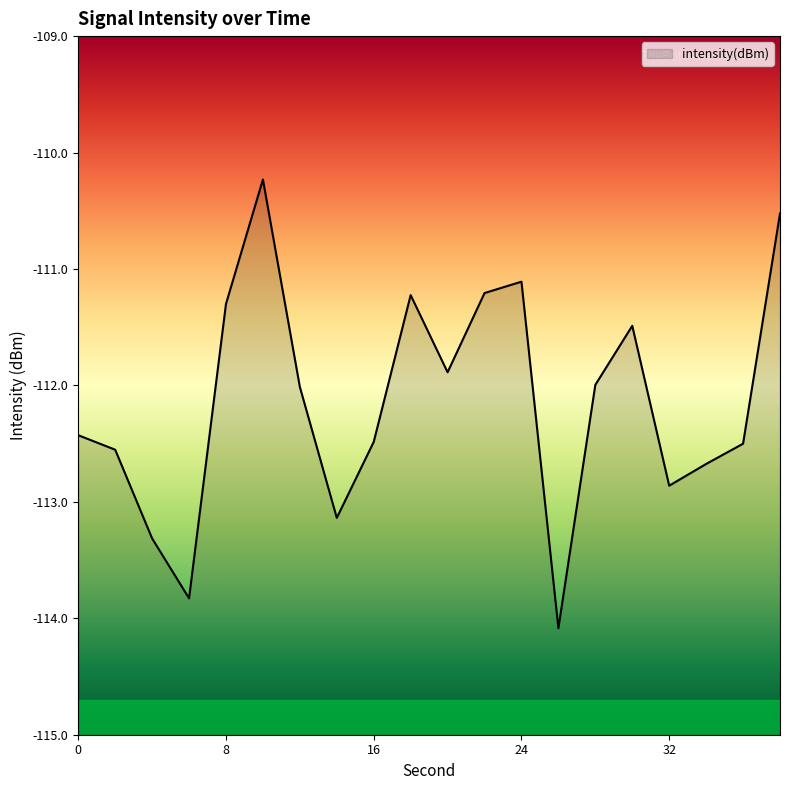

The value at 30 is -111.5. True or false?

True